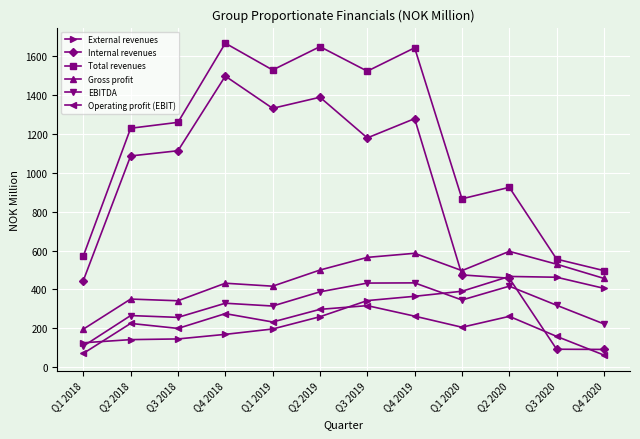

True or false: Internal revenues has more than 0 points higher than both neighbors.

True